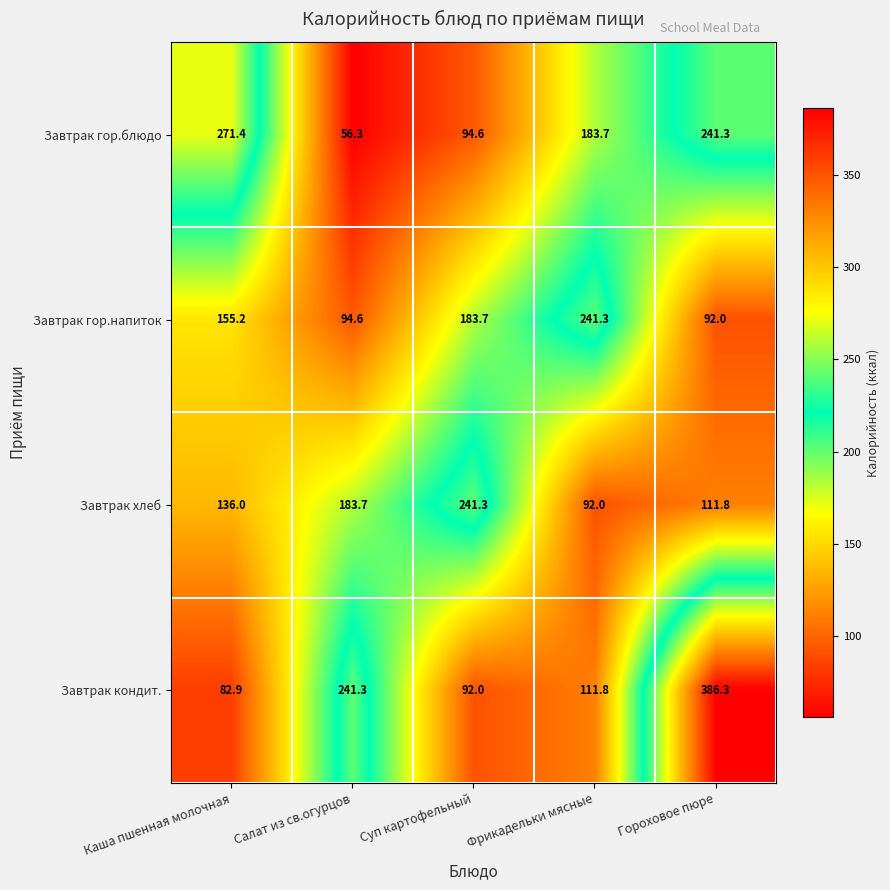

What is the difference between the highest and lowest values at Суп картофельный?

149.3